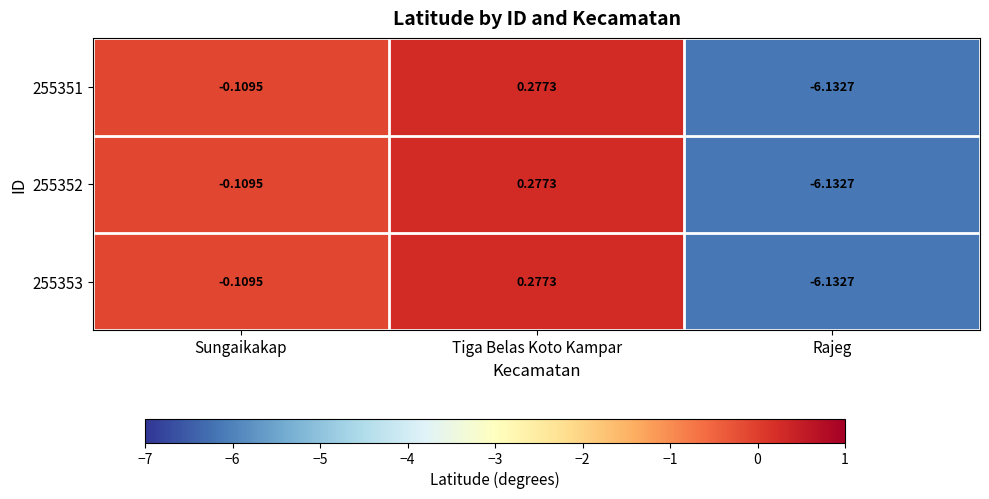

Where does the 255351 series first go above 0?

Tiga Belas Koto Kampar